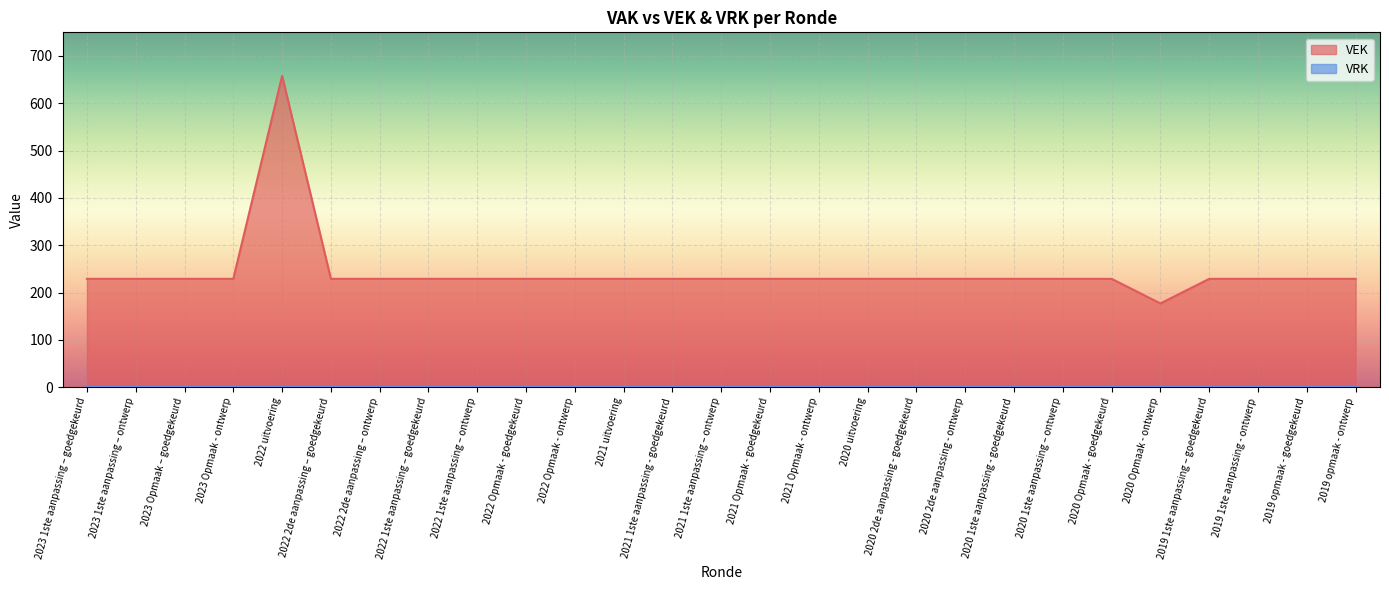

Count the number of data series in this chart.

2